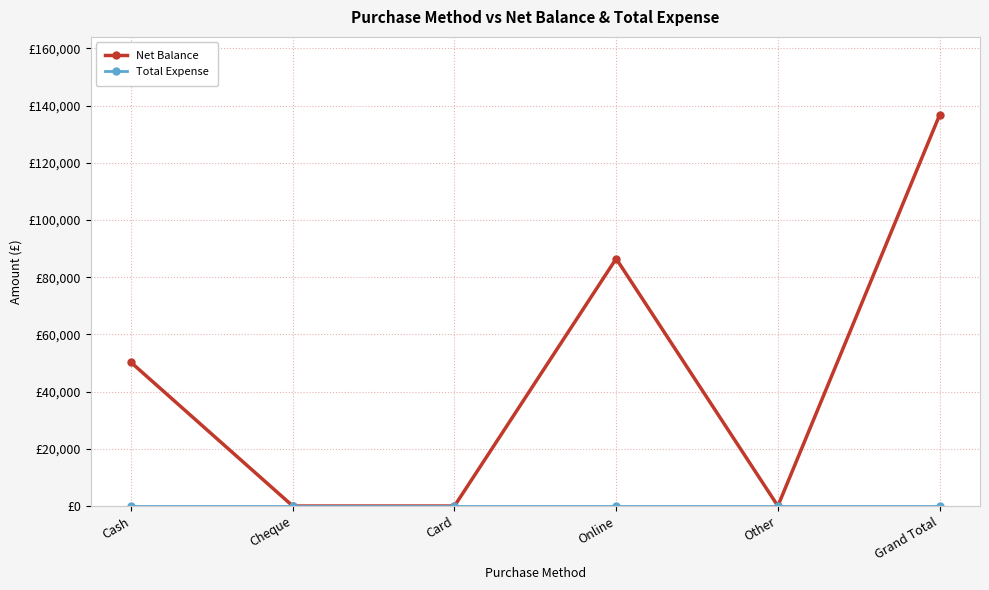

True or false: Total Expense and Net Balance cross at least once.

False